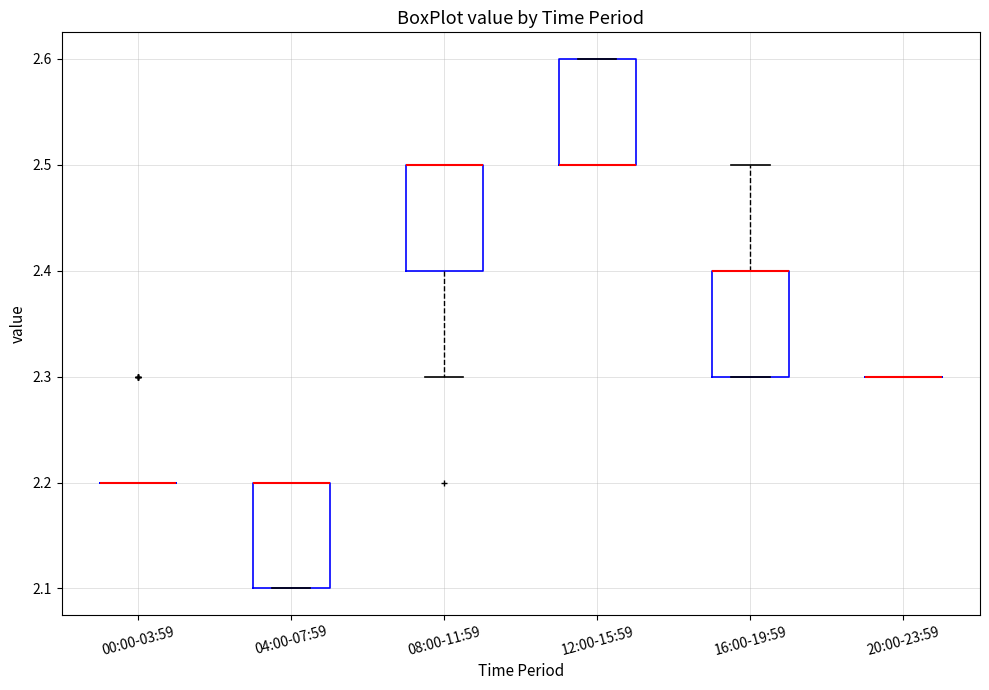

Reading left to right, transcribe this box plot: for each box, give where its median line is, the range the box spans, and where its two whiskers end, as read against the y-axis. The values are not printed on the chart, so give them approximately, as read against the axis.

00:00-03:59: box collapsed to a line at 2.2, whiskers 2.2 to 2.2
04:00-07:59: median 2.2 (drawn on the box's upper edge), box 2.1 to 2.2, whiskers 2.1 to 2.2
08:00-11:59: median 2.5 (drawn on the box's upper edge), box 2.4 to 2.5, whiskers 2.3 to 2.5
12:00-15:59: median 2.5 (drawn on the box's lower edge), box 2.5 to 2.6, whiskers 2.5 to 2.6
16:00-19:59: median 2.4 (drawn on the box's upper edge), box 2.3 to 2.4, whiskers 2.3 to 2.5
20:00-23:59: box collapsed to a line at 2.3, whiskers 2.3 to 2.3